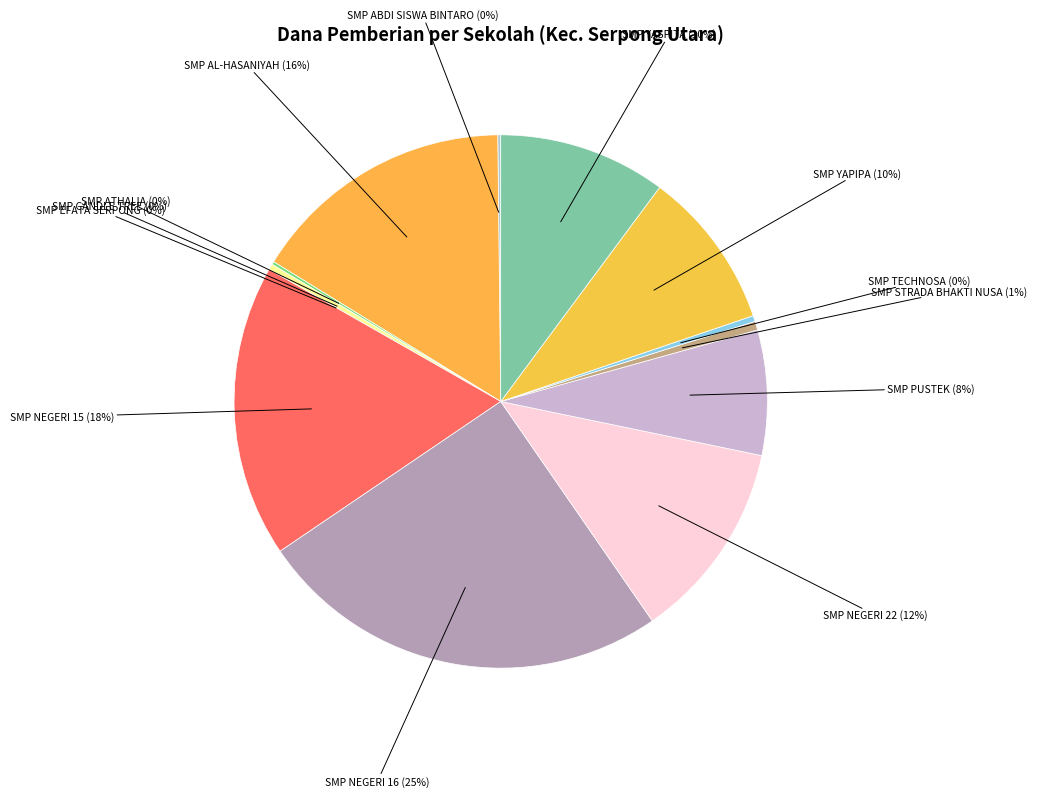

To the nearest percent, what is the average slice percentage?

8%